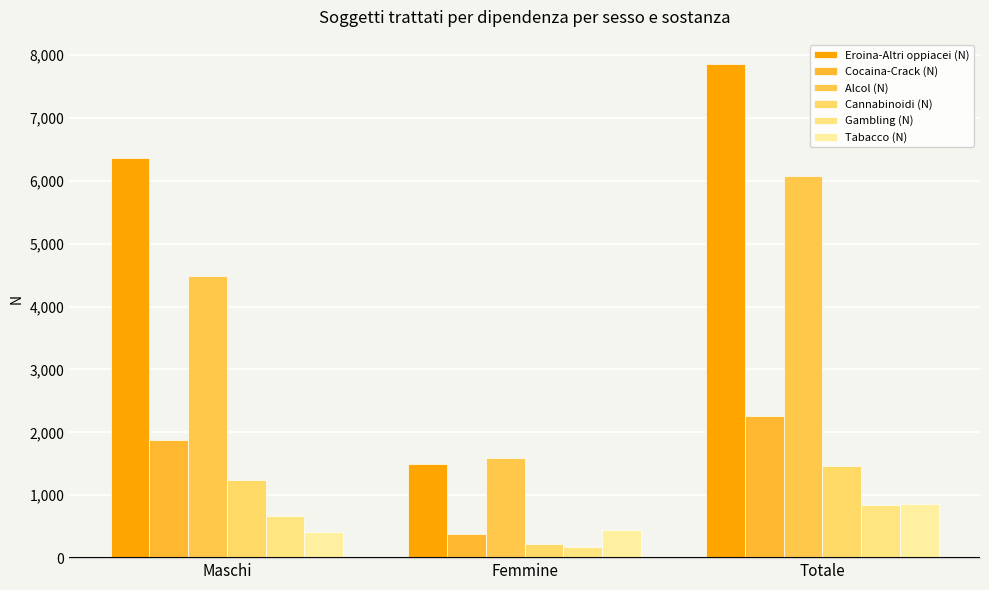

At which category is the sum across all series the highest?

Totale